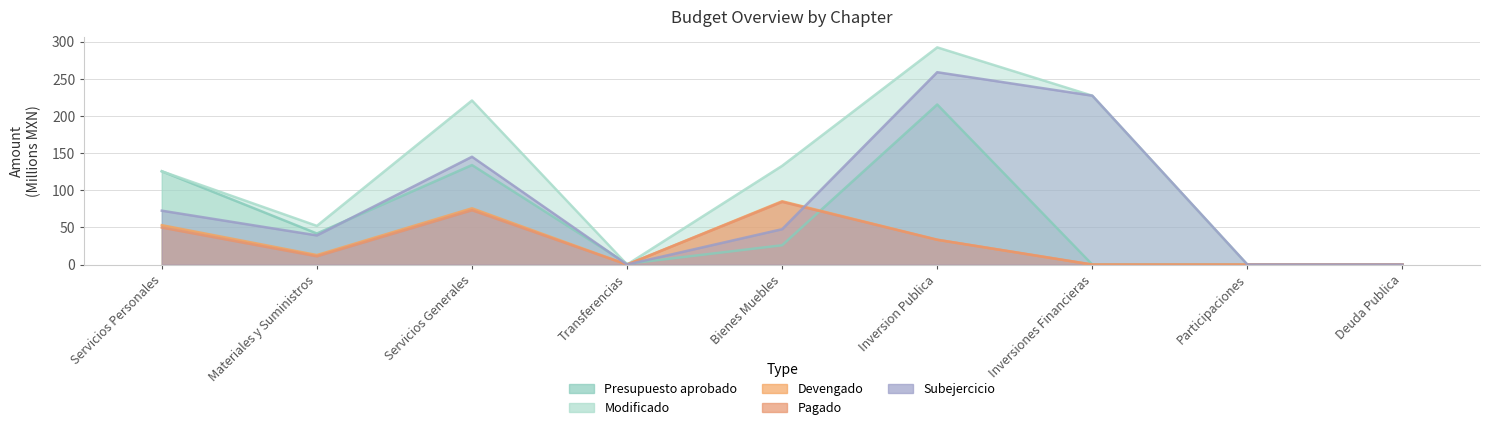

Where is Subejercicio nearest to the value 129?

Servicios Generales